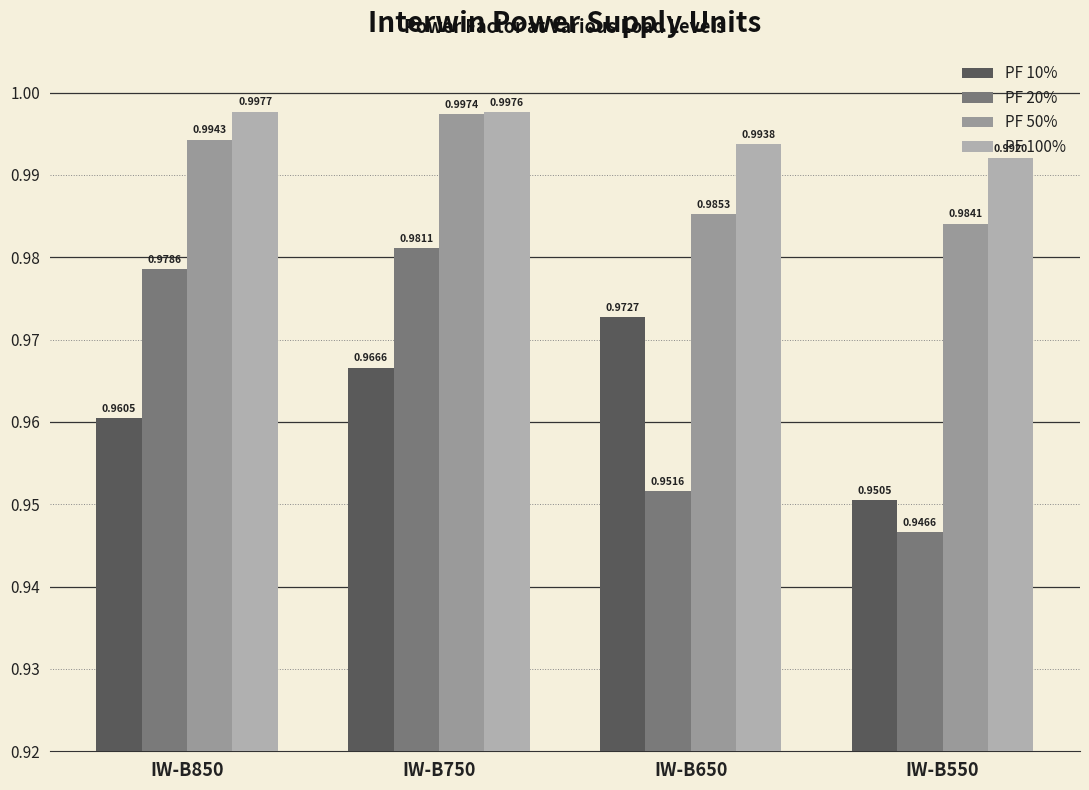

At which category is the sum across all series the highest?

IW-B750